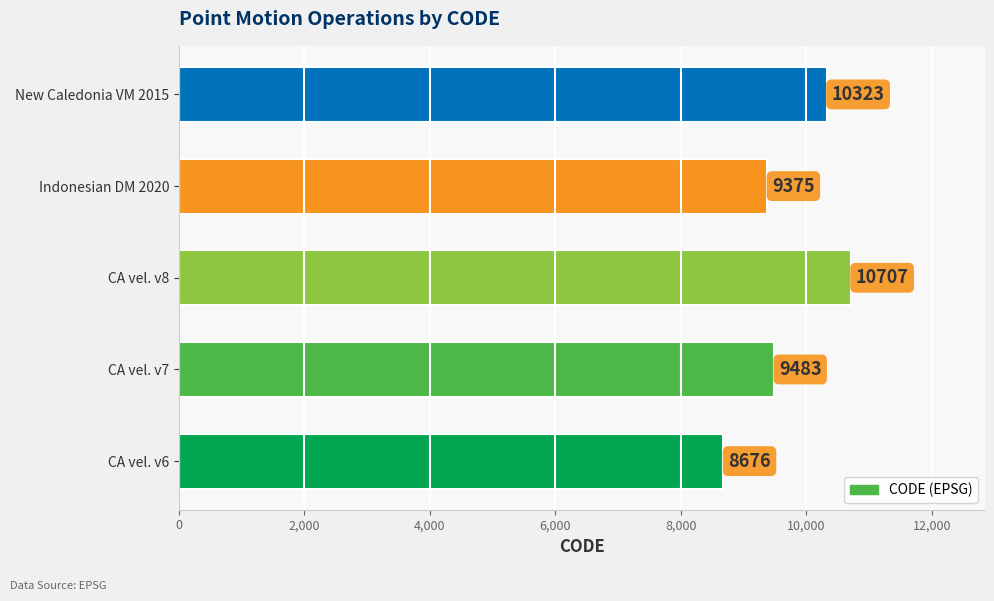

The value at CA vel. v7 is 9483. True or false?

True